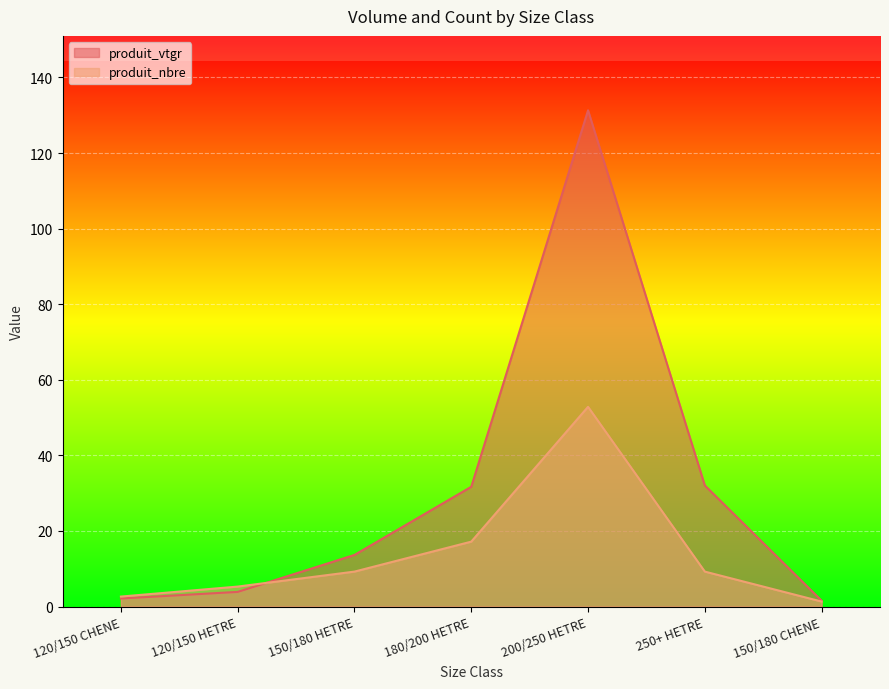

How many values in the produit_nbre series exceed 9?

4